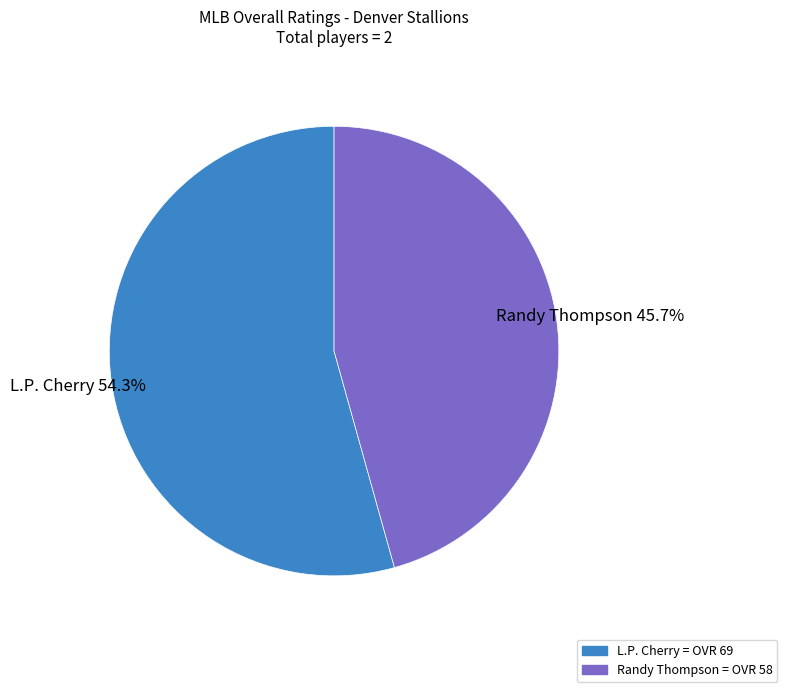

To the nearest percent, what is the difference between the L.P. Cherry and Randy Thompson slice percentages?

9%